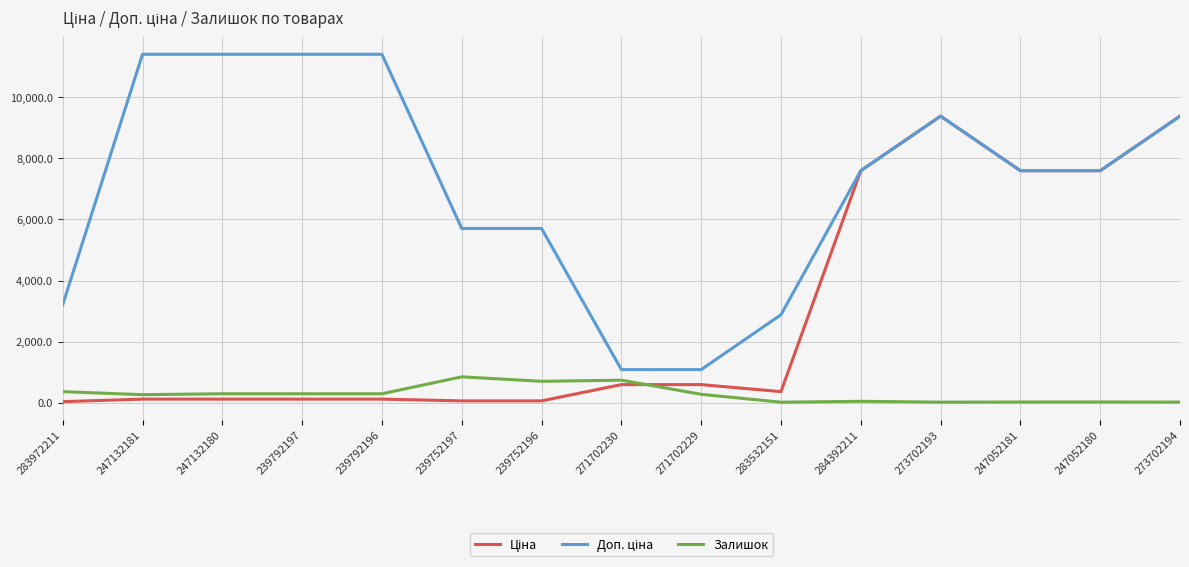

What is the greatest value displayed?

11410.0